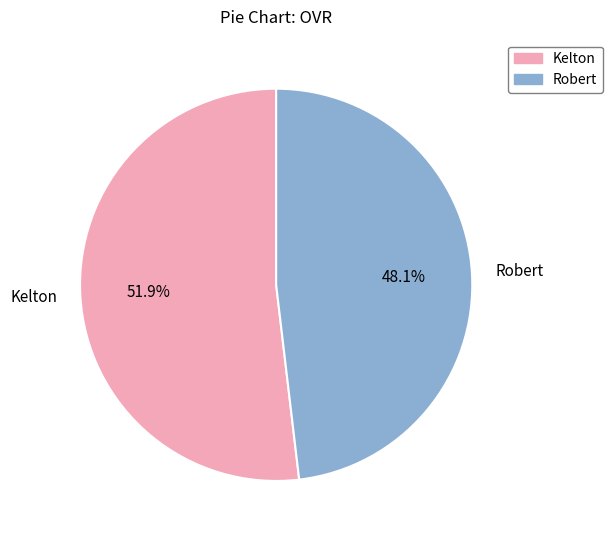

Which category has the smallest portion of the pie?

Robert